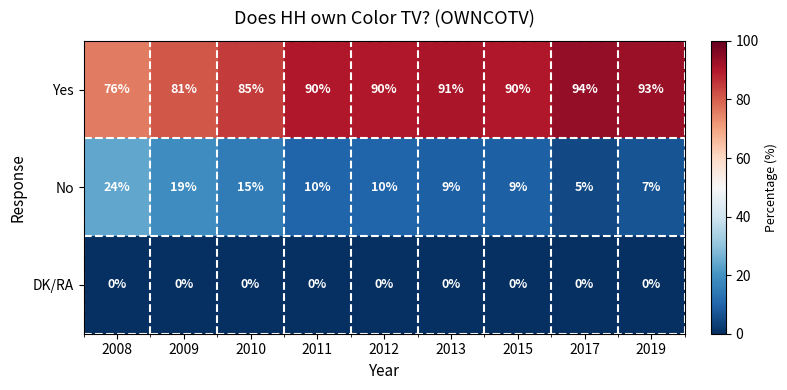

What is the difference between the maximum and second lowest values in the Yes series?

13